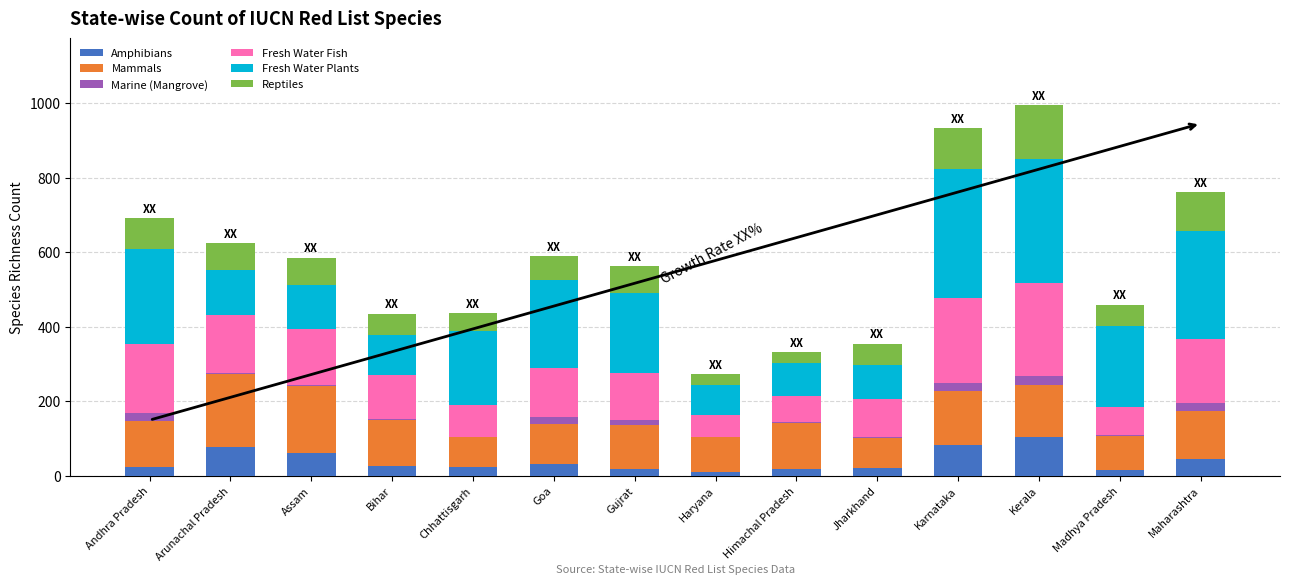

Rank the categories by Fresh Water Plants value from lowest to highest.

Haryana, Himachal Pradesh, Jharkhand, Bihar, Assam, Arunachal Pradesh, Chhattisgarh, Gujrat, Madhya Pradesh, Goa, Andhra Pradesh, Maharashtra, Kerala, Karnataka